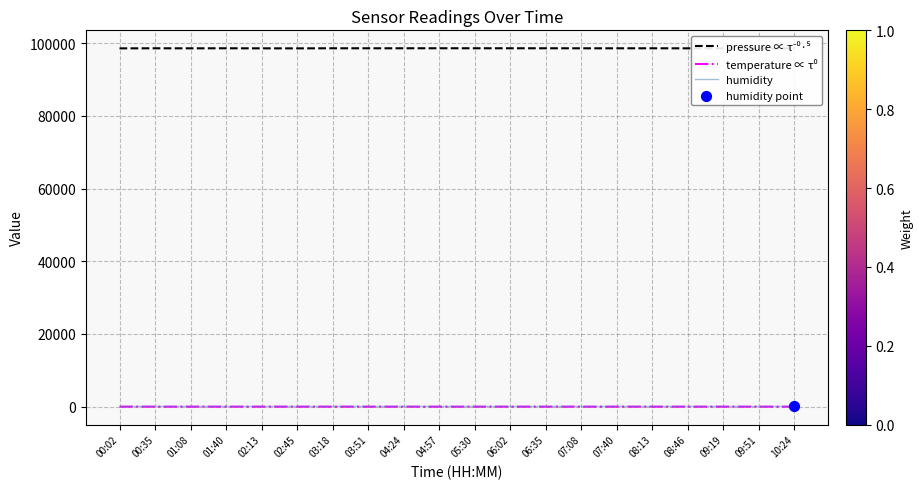

Which series has the largest total across all categories?

pressure ∝ τ⁻⁰·⁵